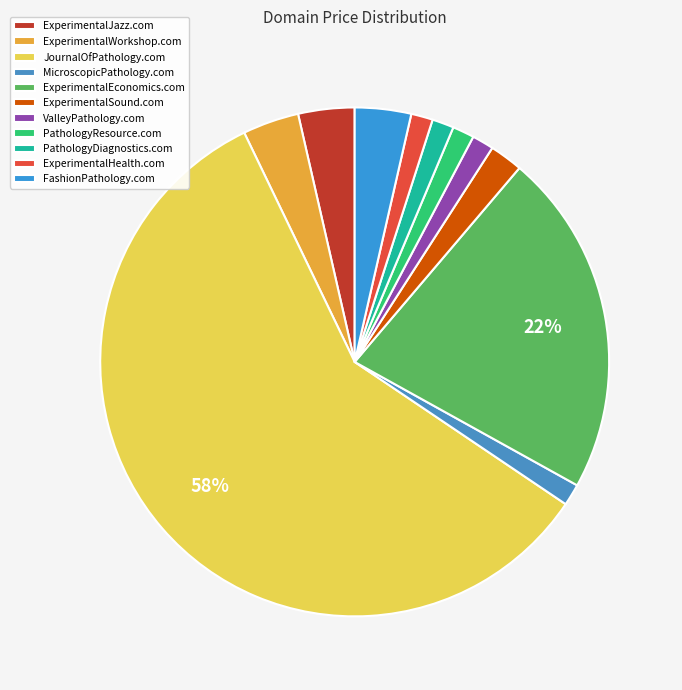

Which slice represents more than half of the pie?

JournalOfPathology.com